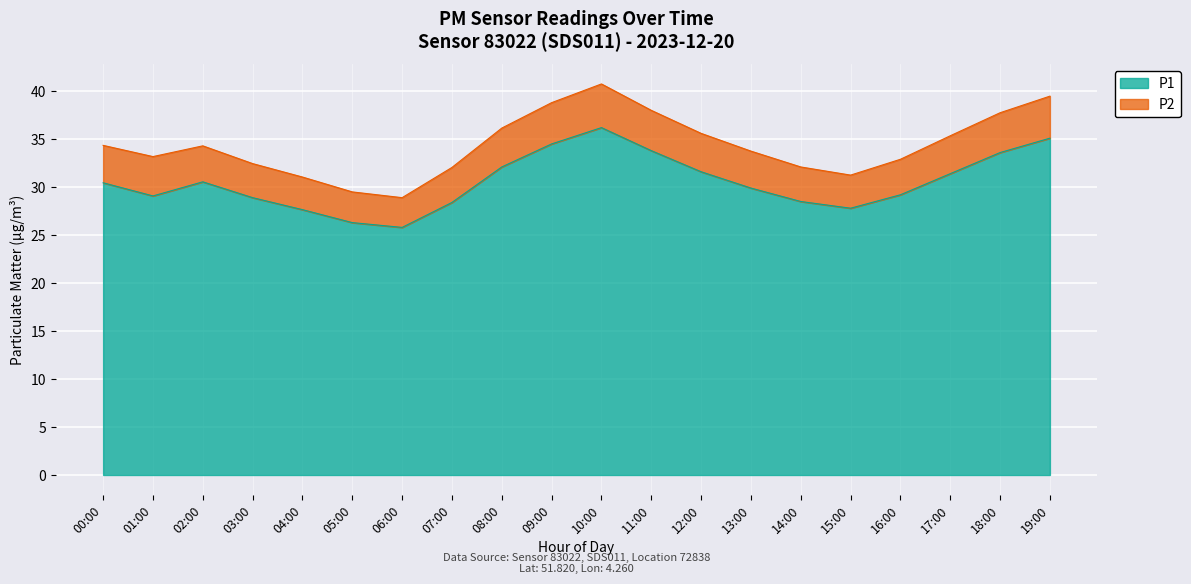

Reading left to right, extract all data points from this chart.

30.4	29.1	30.6	28.9	27.6	26.3	25.8	28.4	32.1	34.5	36.2	33.8	31.6	29.9	28.5	27.8	29.2	31.4	33.6	35.1